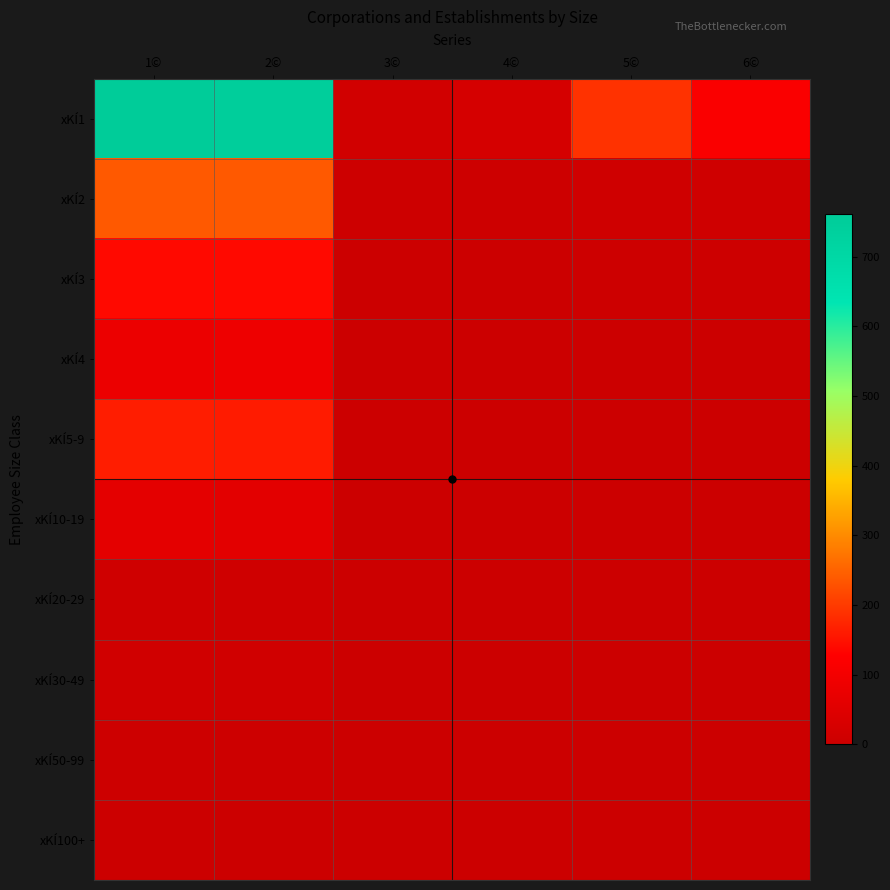

Reading left to right, extract all data points from this chart.

xKÍ1: 1©=761	2©=750	3©=16	4©=25	5©=190	6©=116
xKÍ2: 1©=238	2©=239	3©=4	4©=4	5©=10	6©=10
xKÍ3: 1©=139	2©=139	3©=1	4©=1	5©=4	6©=4
xKÍ4: 1©=83	2©=85	3©=2	4©=2	5©=0	6©=0
xKÍ5-9: 1©=164	2©=162	3©=0	4©=0	5©=1	6©=1
xKÍ10-19: 1©=61	2©=60	3©=0	4©=0	5©=0	6©=0
xKÍ20-29: 1©=10	2©=10	3©=0	4©=0	5©=0	6©=0
xKÍ30-49: 1©=13	2©=13	3©=0	4©=0	5©=0	6©=0
xKÍ50-99: 1©=4	2©=4	3©=0	4©=0	5©=0	6©=0
xKÍ100+: 1©=1	2©=1	3©=0	4©=0	5©=0	6©=0